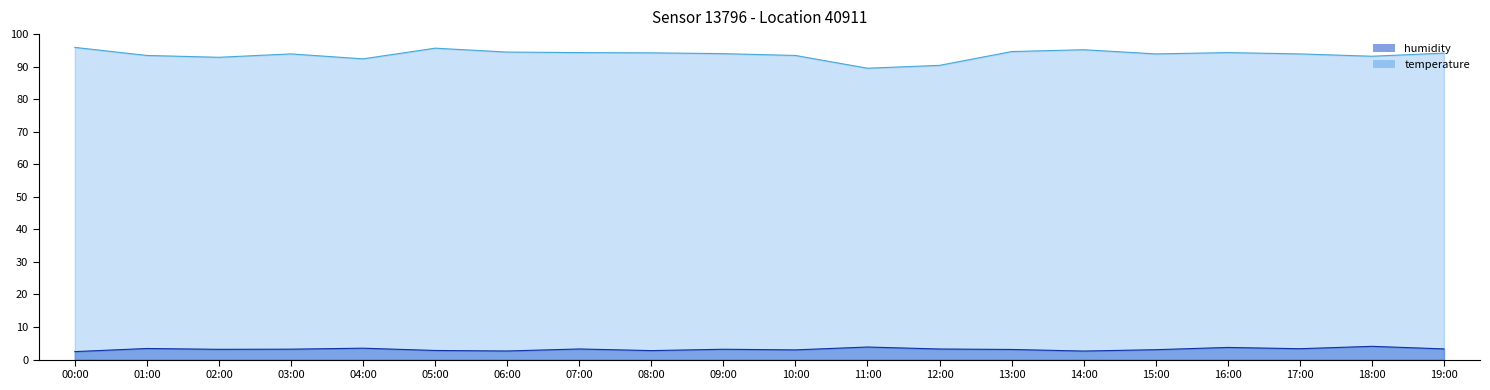

How many lines are shown in the chart?

2